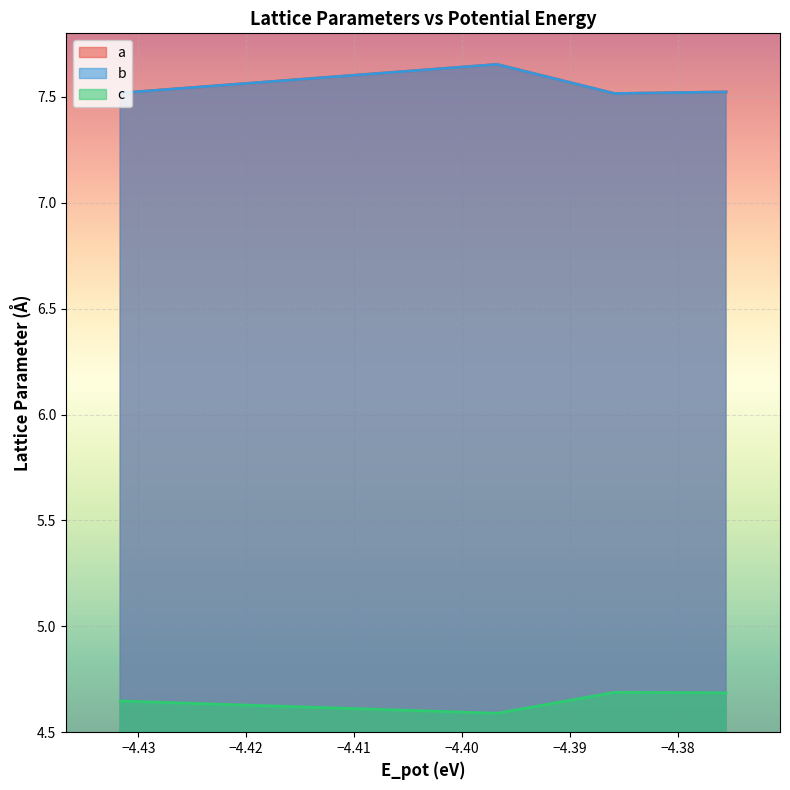

The b series shows 7.5 at oqmd-753871 dynamic. True or false?

True